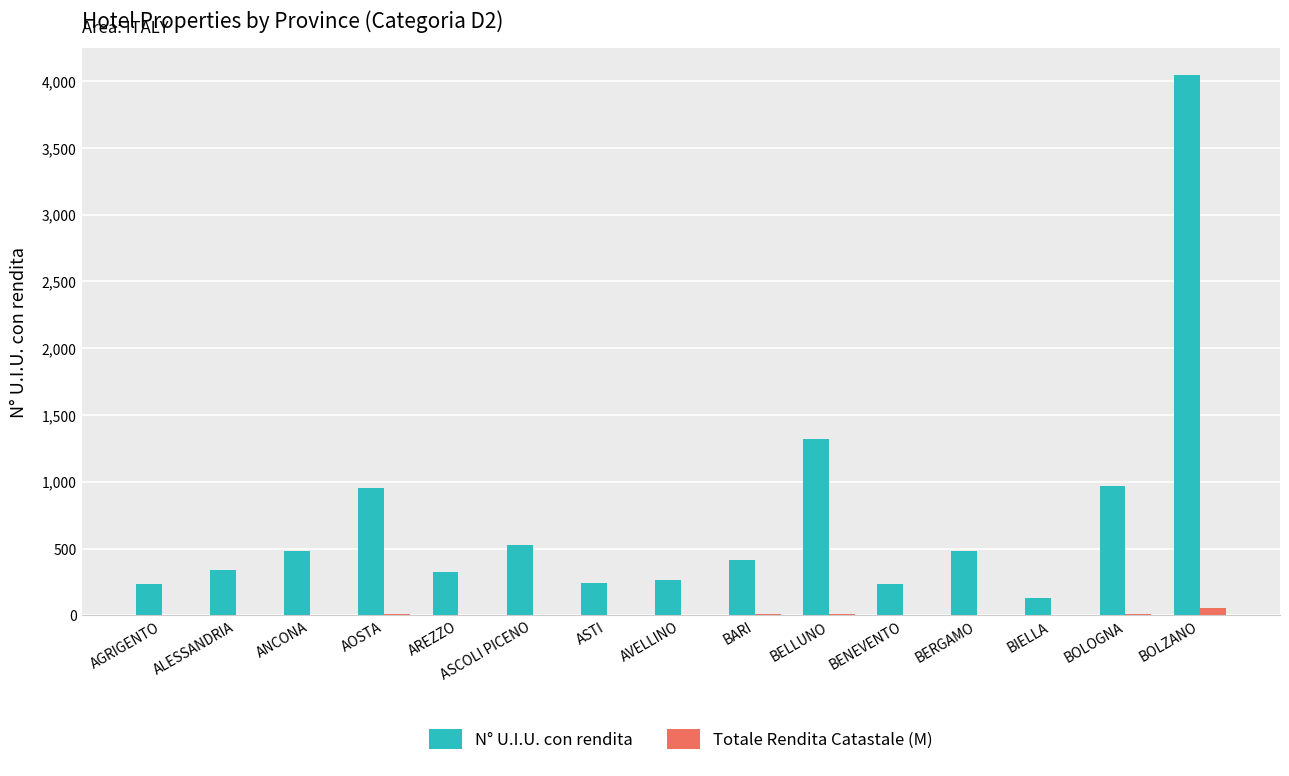

Which series changed the most between BIELLA and BOLOGNA?

N° U.I.U. con rendita